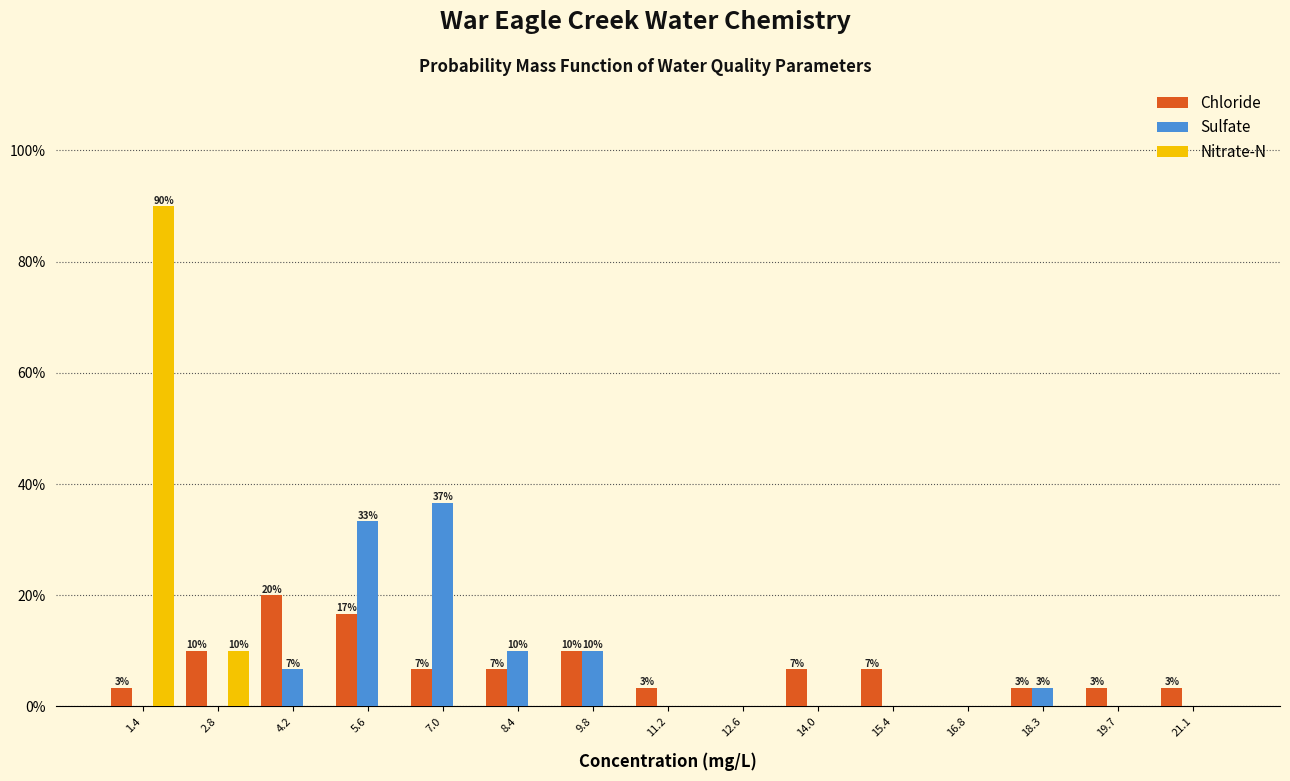

In the Chloride series, which range on the x-axis has the tallest bar?

3.4 to 4.8